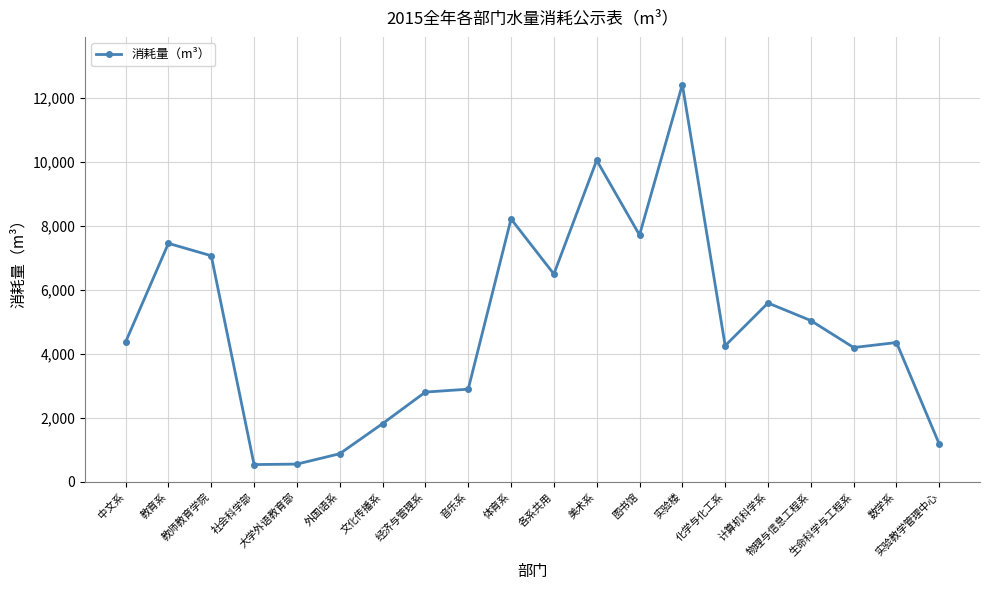

What is the minimum value shown in the chart?

539